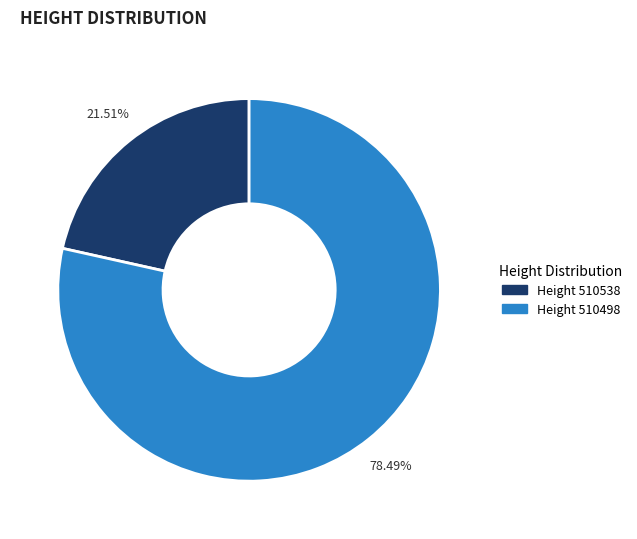

Is there a majority slice in this chart?

Yes